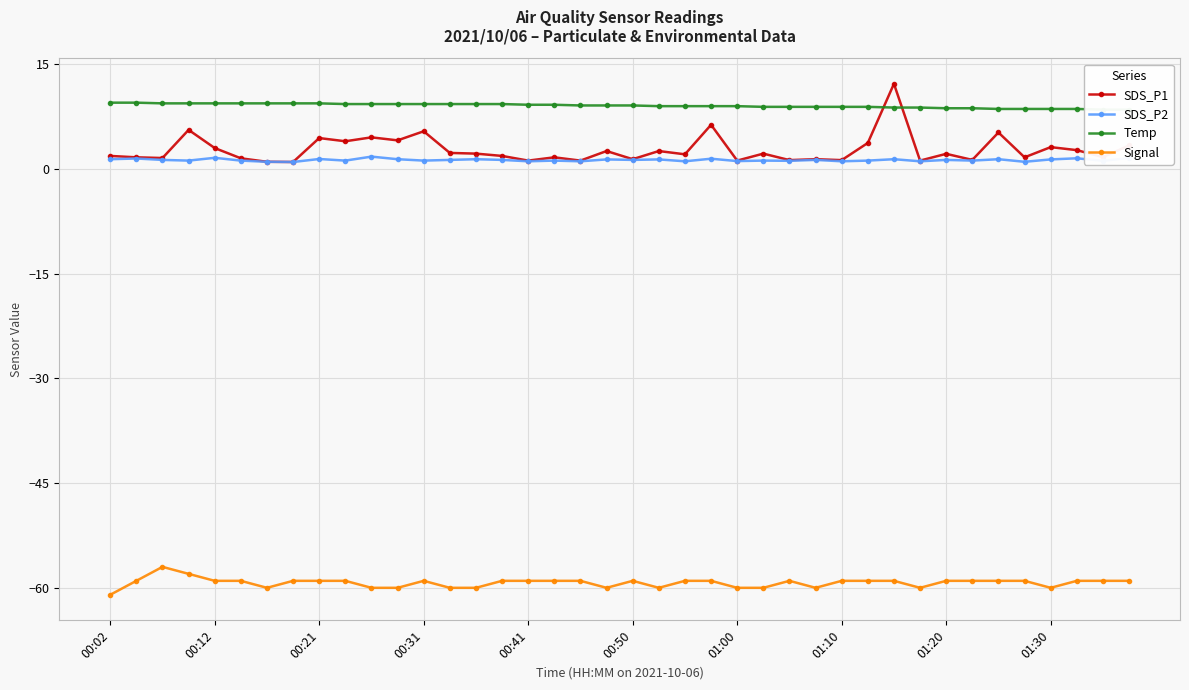

What is the lowest value of the Signal series?

-61.0